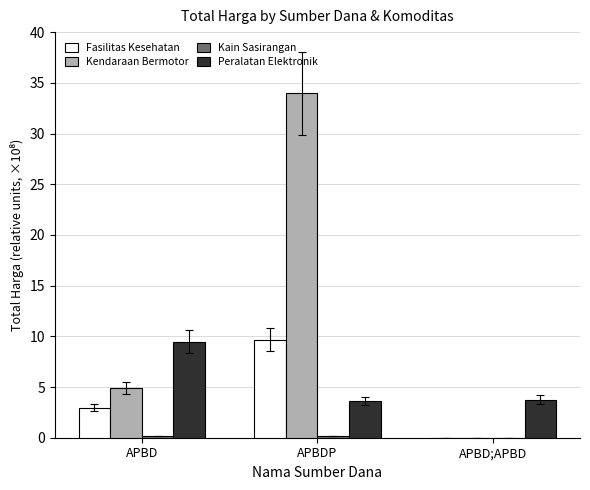

True or false: Kendaraan Bermotor has a value of 47.7 at APBDP.

False